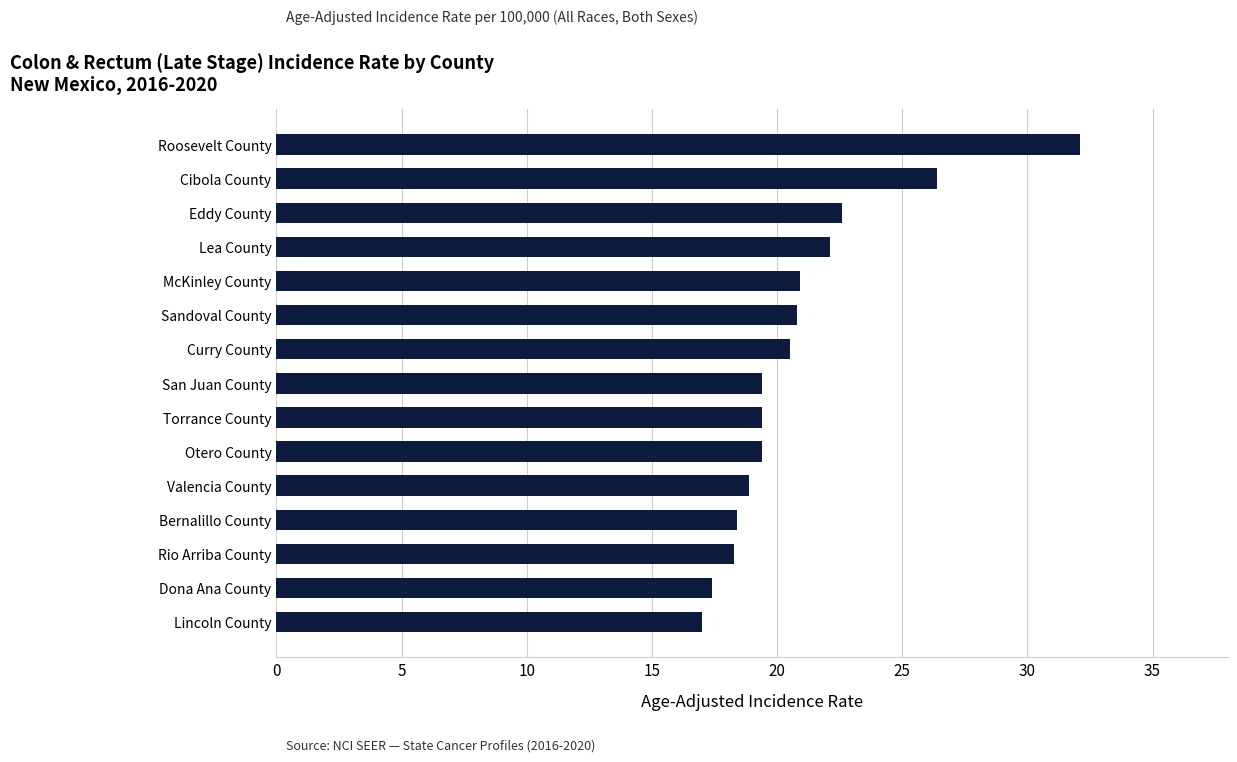

Between Roosevelt County and San Juan County, which is larger?

Roosevelt County